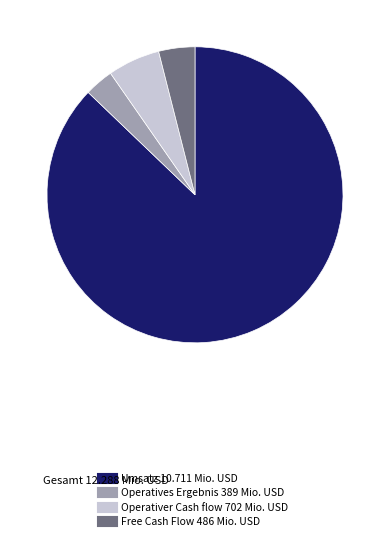

Between Operativer Cash flow and Free Cash Flow, which is larger?

Operativer Cash flow